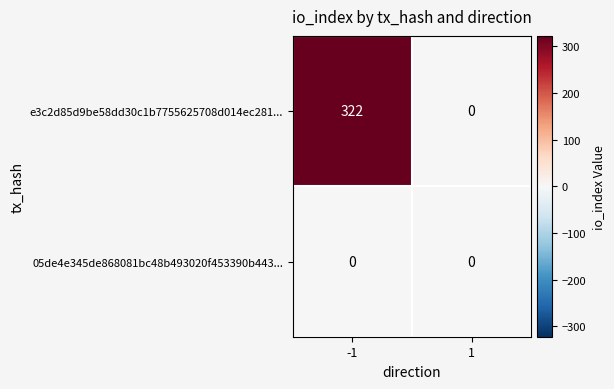

Reading right to left, extract all data points from this chart.

e3c2d85d9be58dd30c1b7755625708d014ec281...: 0	322
05de4e345de868081bc48b493020f453390b443...: 0	0